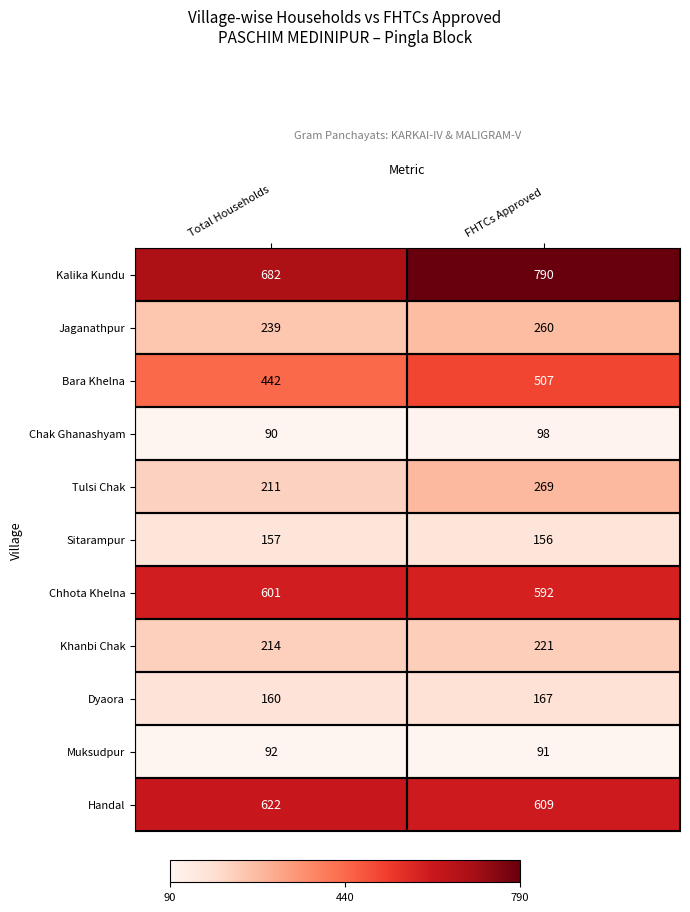

Count the number of data series in this chart.

11